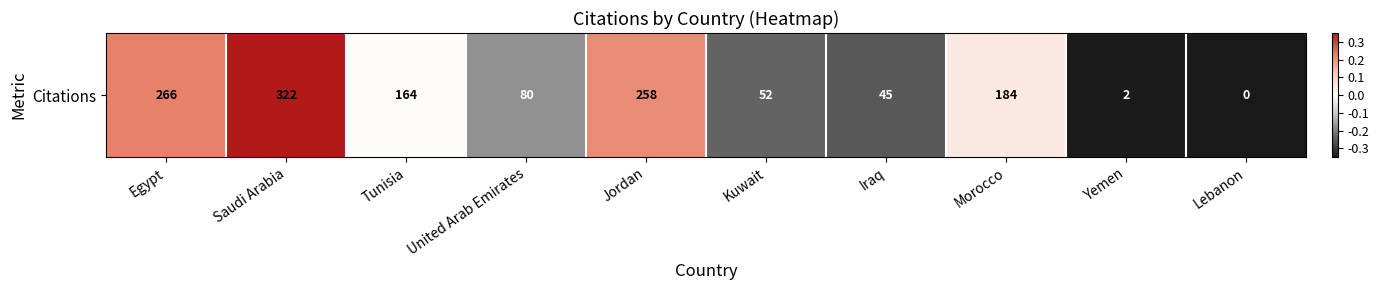

True or false: the data shows -0.2 at Yemen.

False